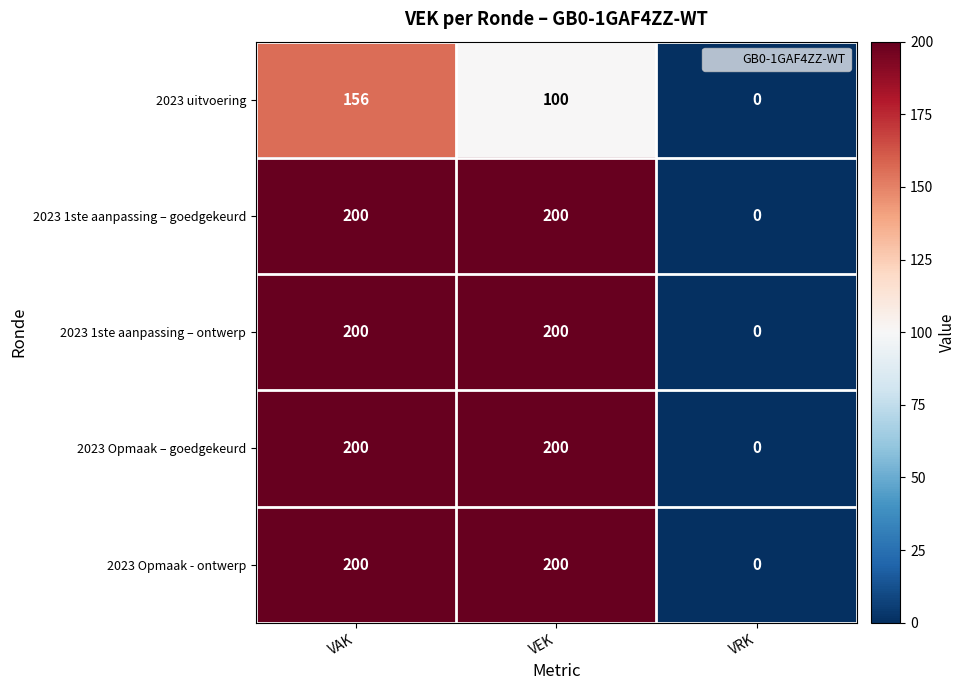

What is the maximum value shown in the chart?

200